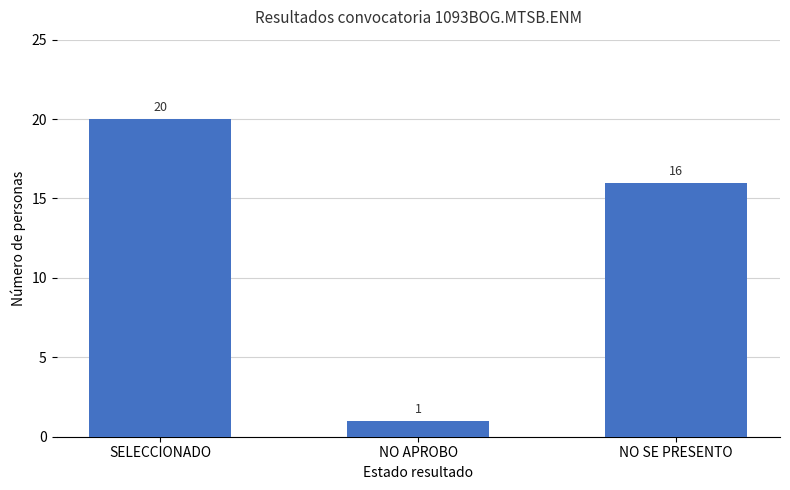

What is the difference between the maximum and minimum values?

19